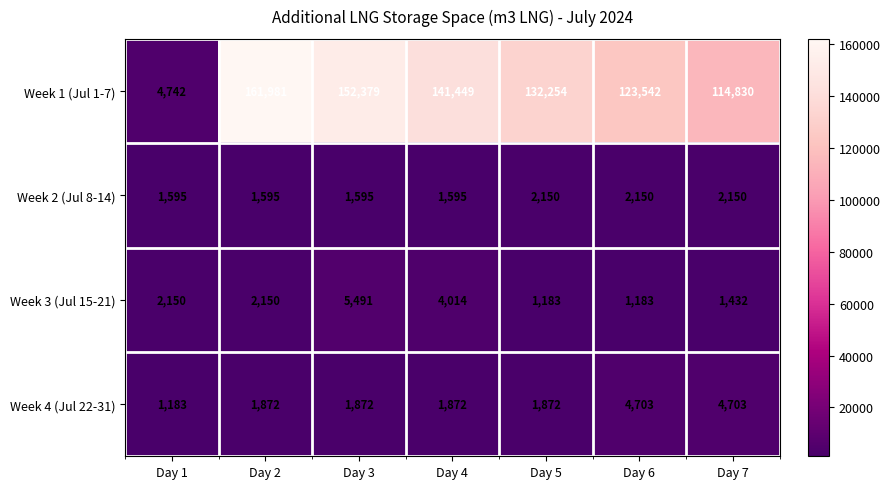

What is the greatest value displayed?

161981